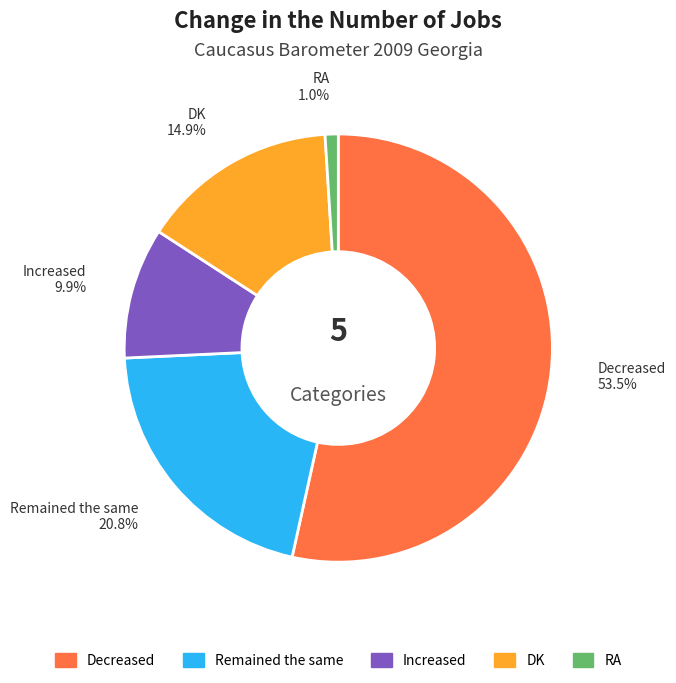

Which slice represents more than half of the pie?

Decreased